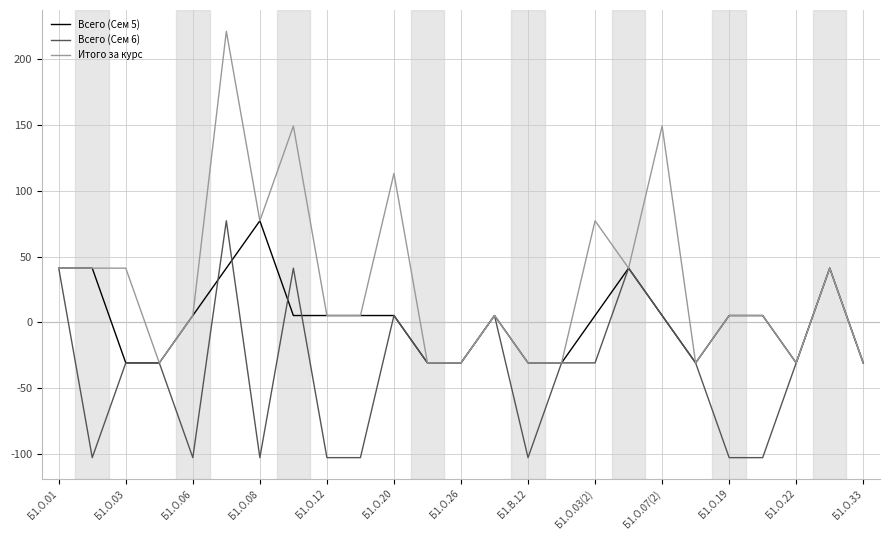

What is the maximum value shown in the chart?

221.3